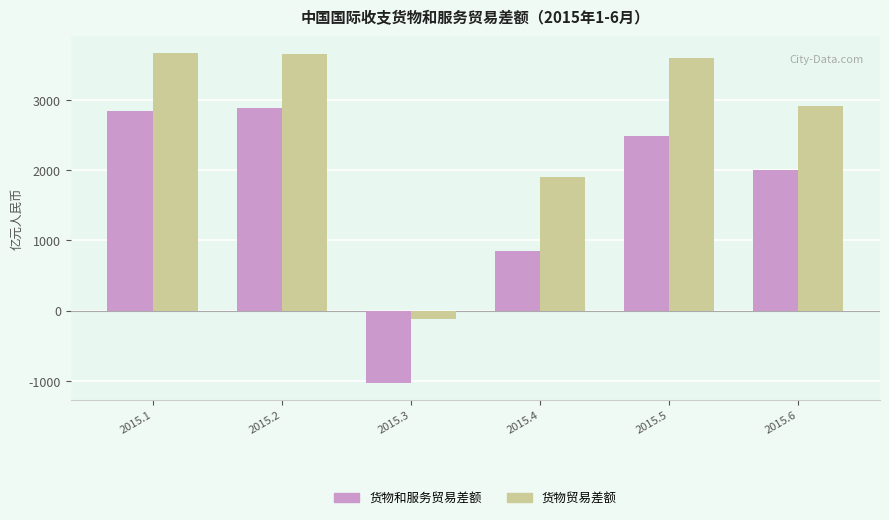

True or false: 货物贸易差额 has a value of 3676.5 at 2015.1.

True